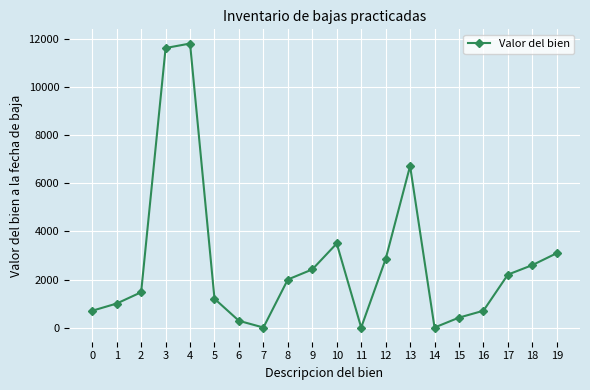

The chart shows a value of 700.0 at 0. True or false?

True